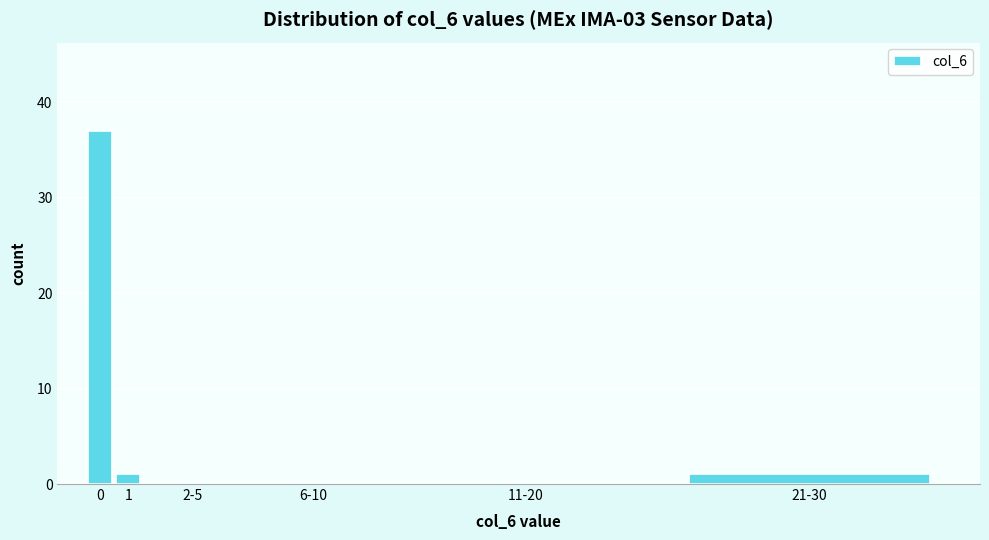

Reading left to right, list all the values displayed in this chart.

0=37	1=1	2-5=0	6-10=0	11-20=0	21-30=1